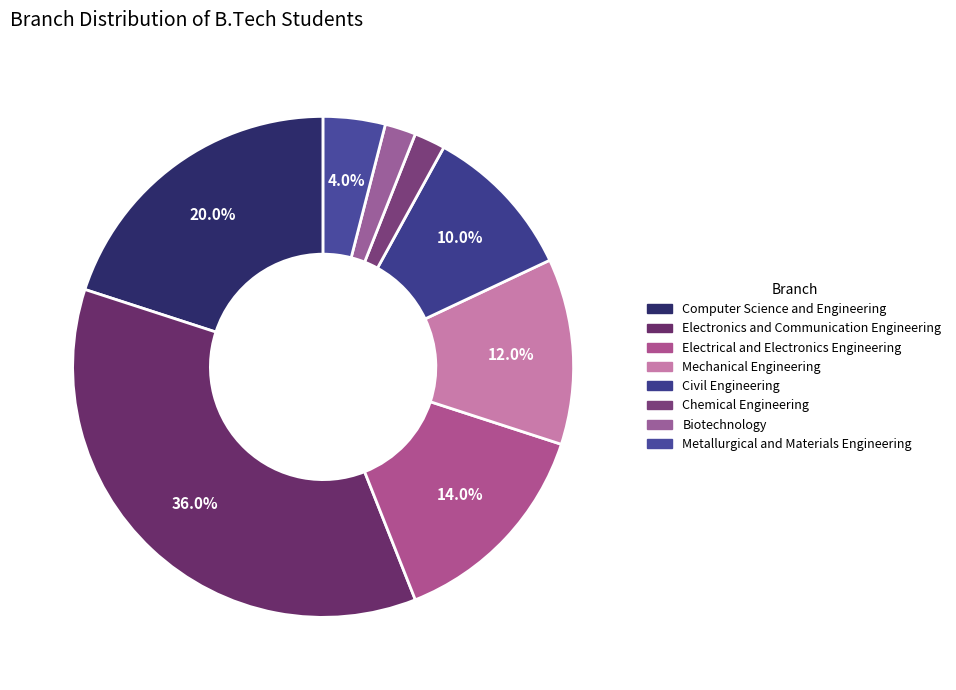

What is the ratio of the value at Electronics and Communication Engineering to the value at Electrical and Electronics Engineering?

2.6